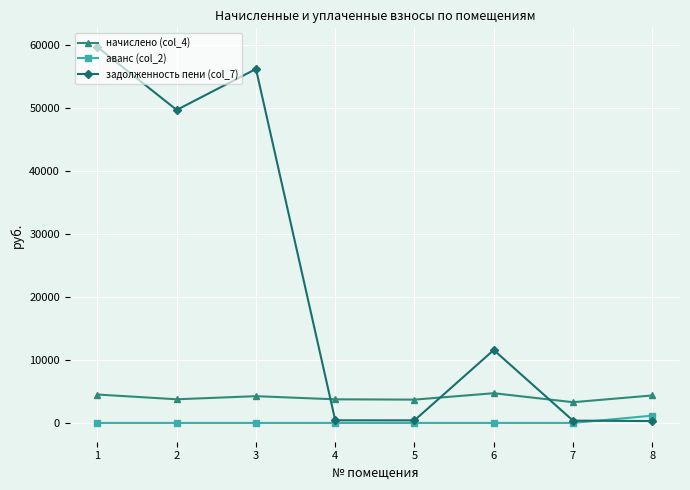

What is the sum of the начислено (col_4) values at 2 and 6?

8464.3